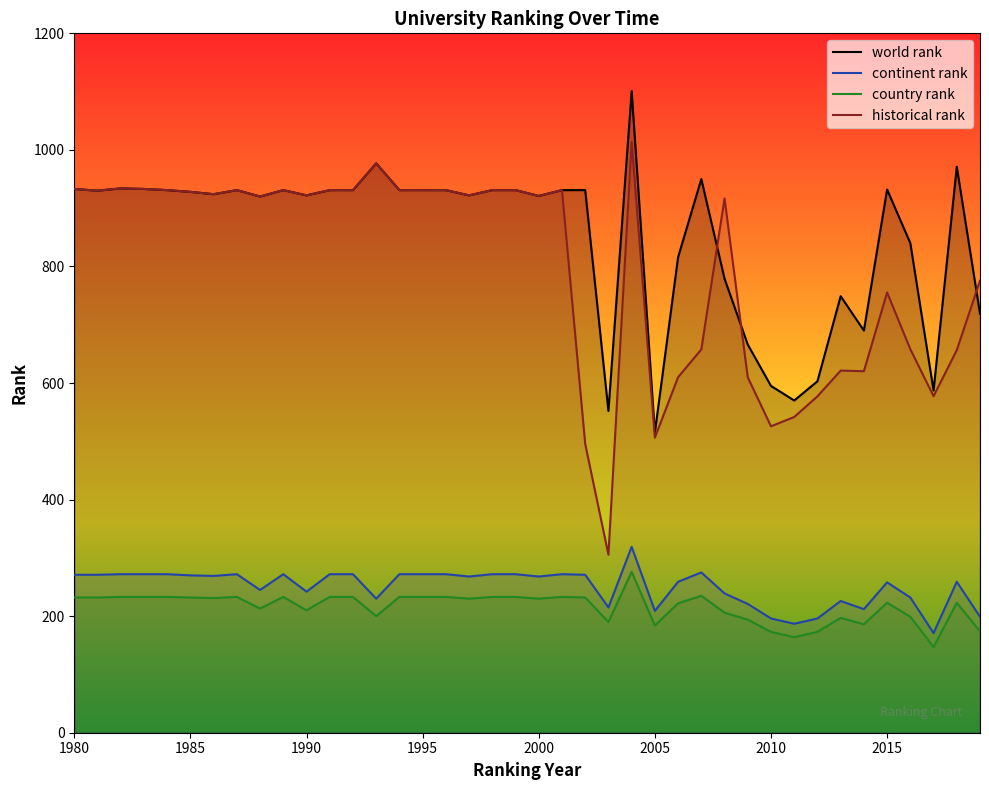

True or false: continent rank and world rank cross at least once.

False